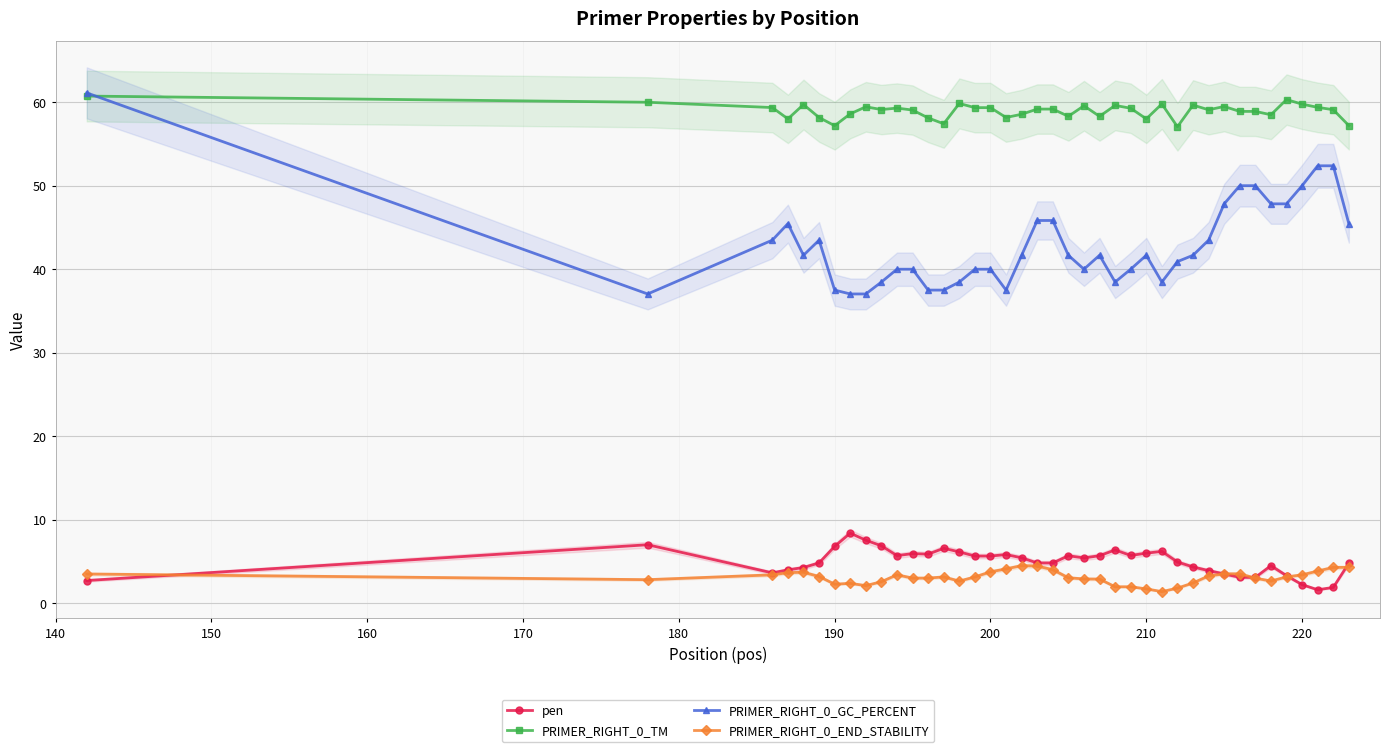

Is this an area chart (filled region under the line)?

No